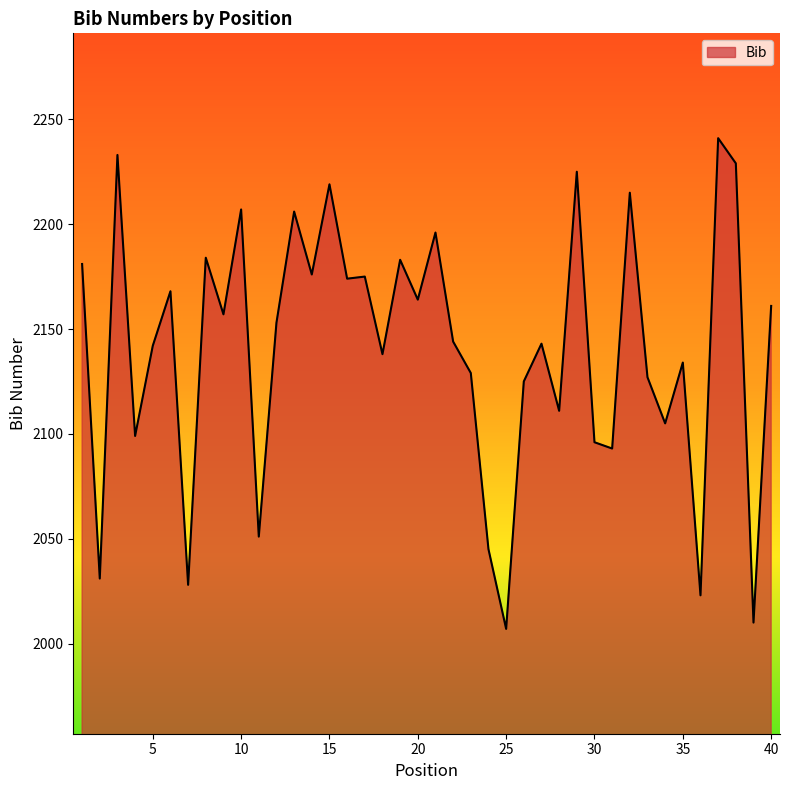

What is the difference between the maximum and minimum values?

234